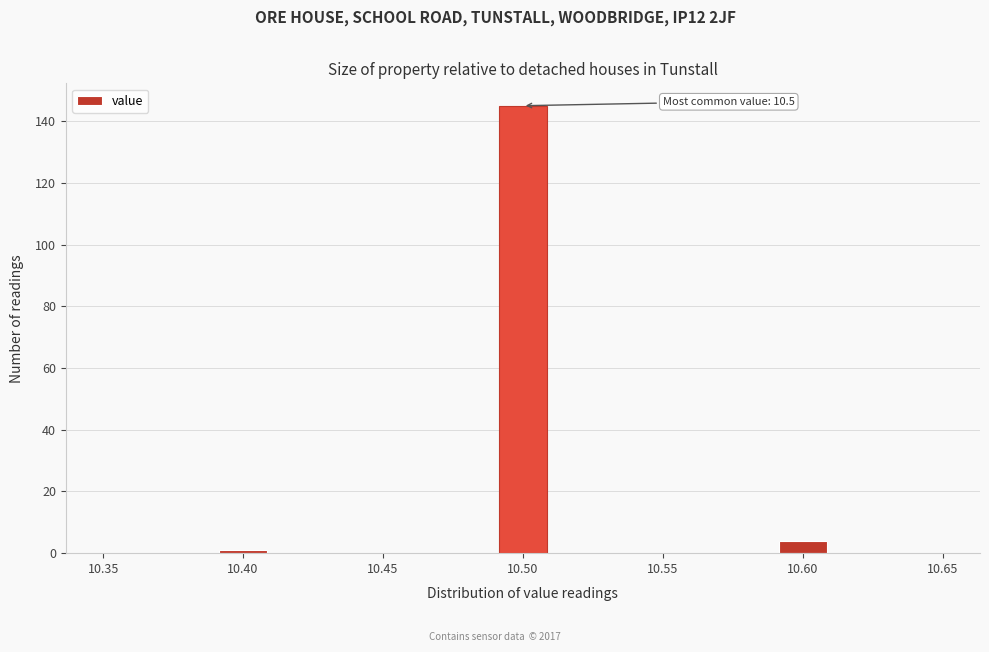

Over which range of the x-axis is the bar tallest?

10.49 to 10.51